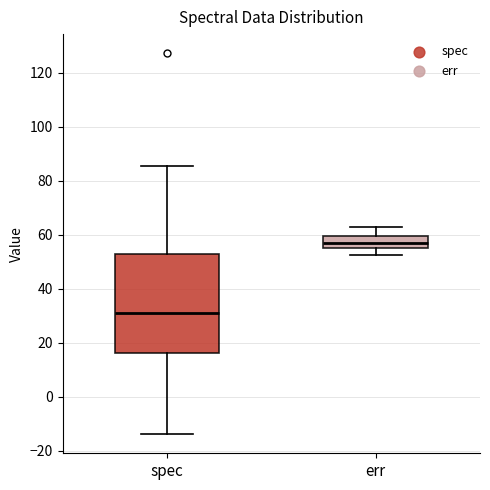

Which box has the highest median line?

err